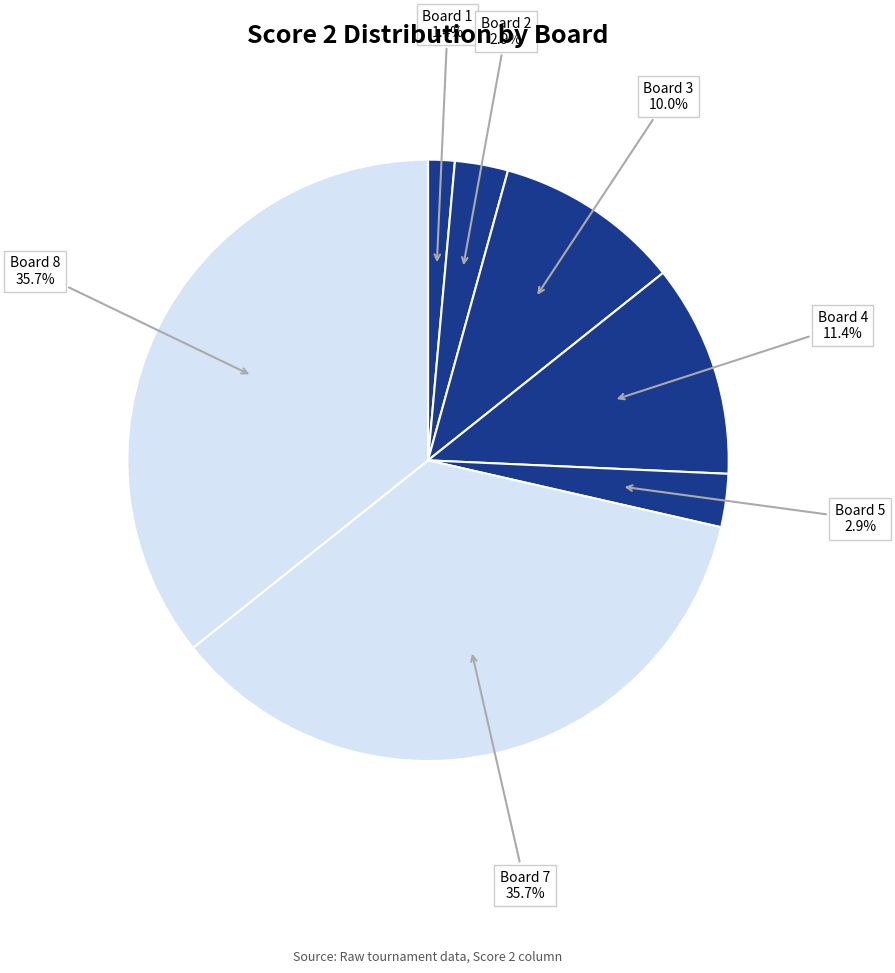

Which has a higher value, Board 4 or Board 7?

Board 7